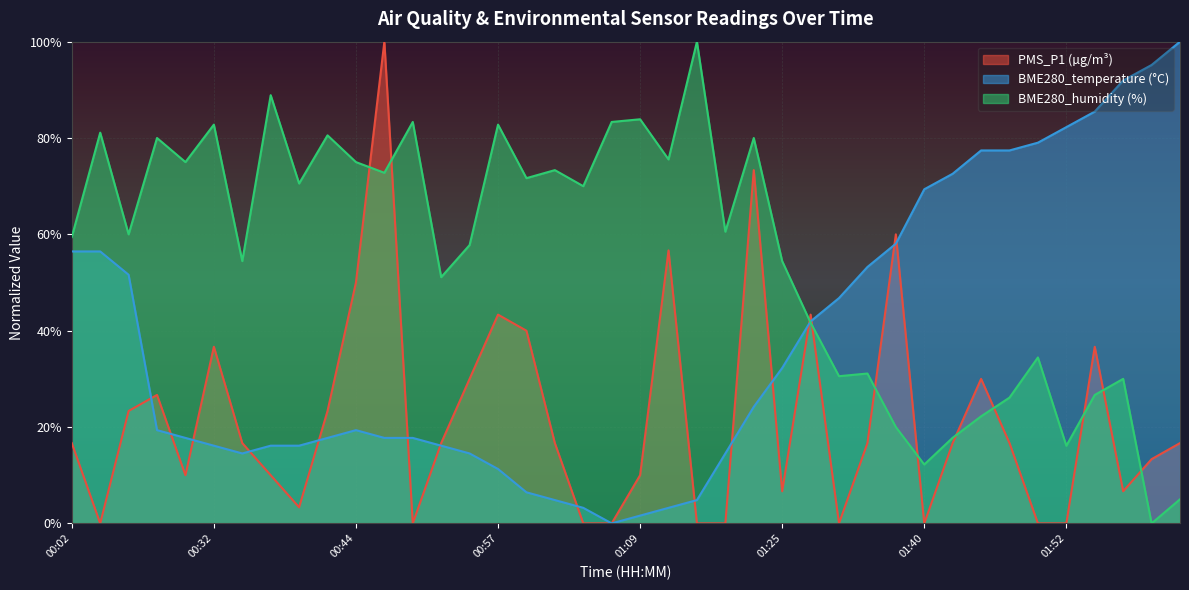

Where is BME280_temperature nearest to the value 49?

01:30